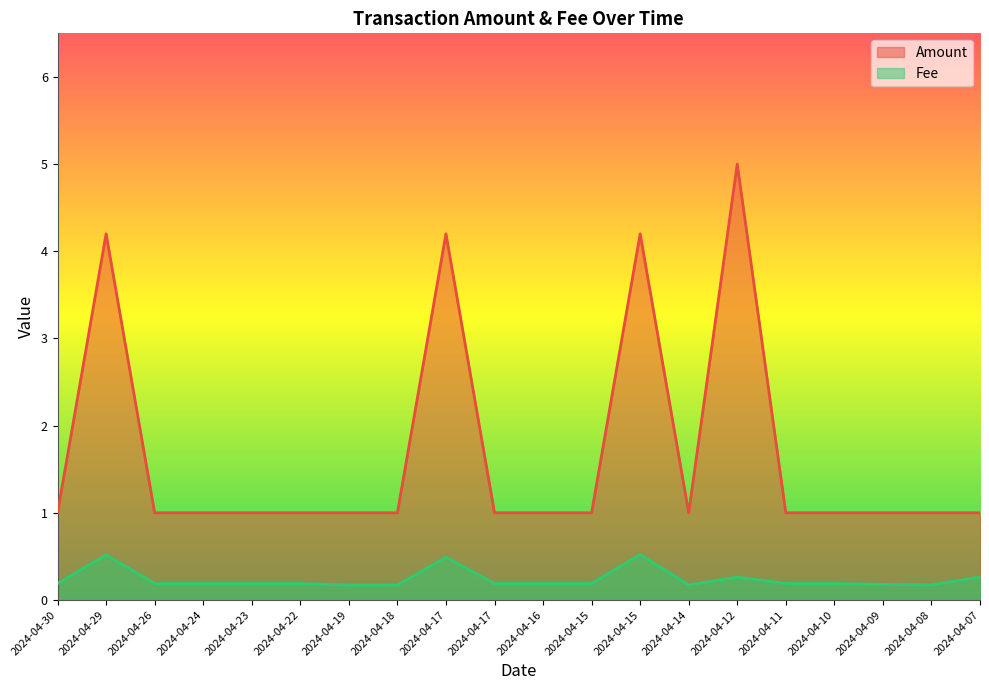

Is it true that Amount equals 0.3 at 2024-04-18?

False